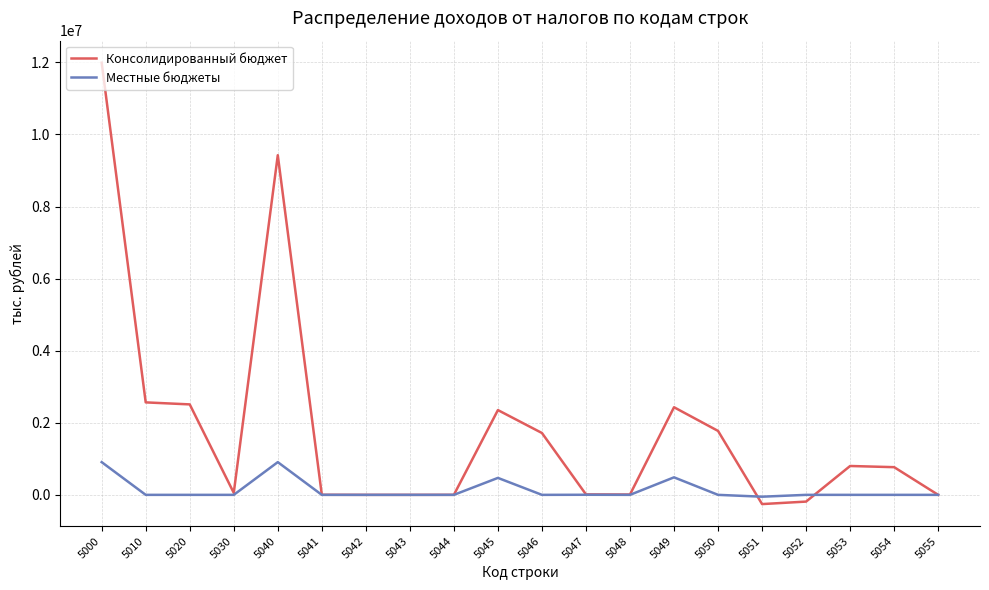

What is the difference between the maximum and minimum values in the Консолидированный бюджет series?

12244721